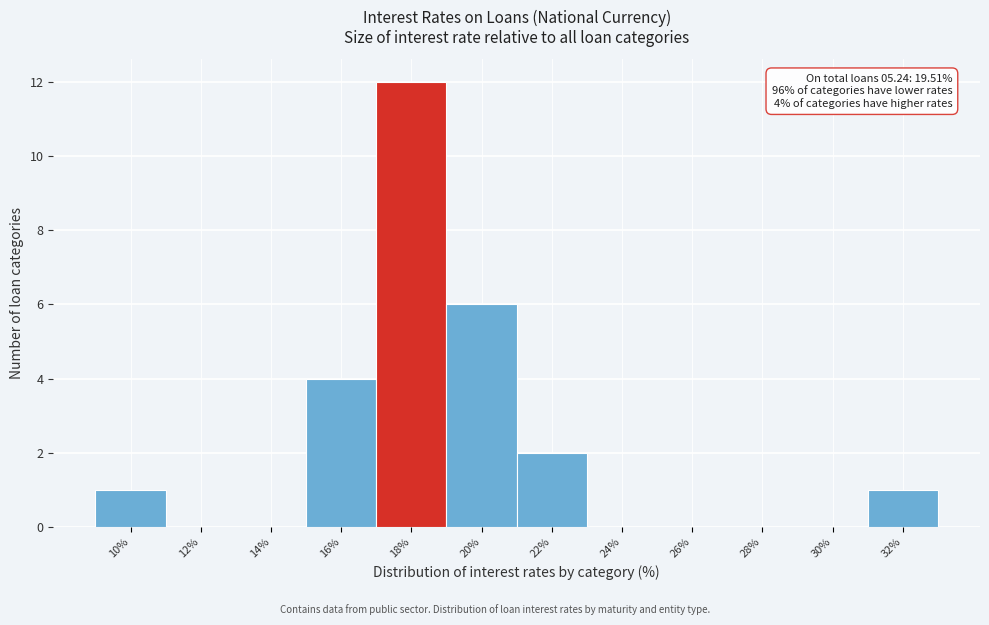

Reading right to left, what are all the values shown in this chart?

32%=1	30%=0	28%=0	26%=0	24%=0	22%=2	20%=6	18%=12	16%=4	14%=0	12%=0	10%=1